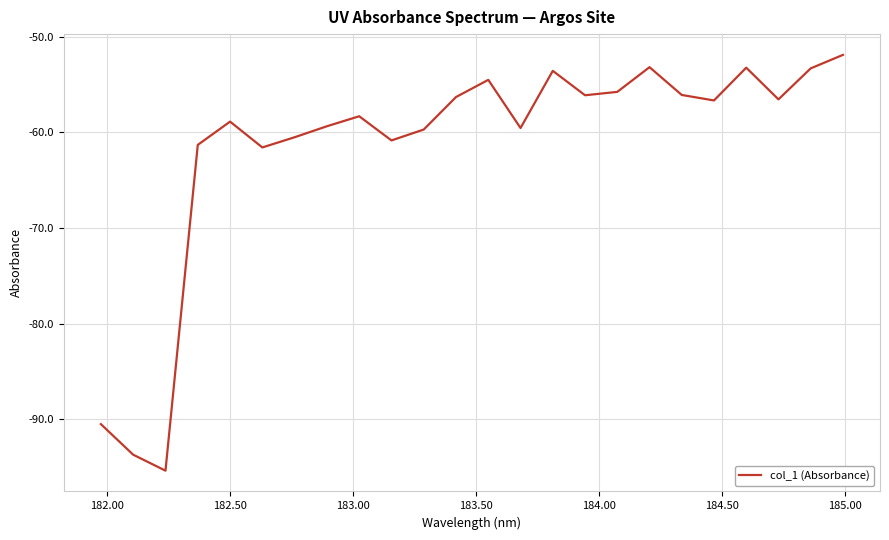

What is the greatest value displayed?

-51.9